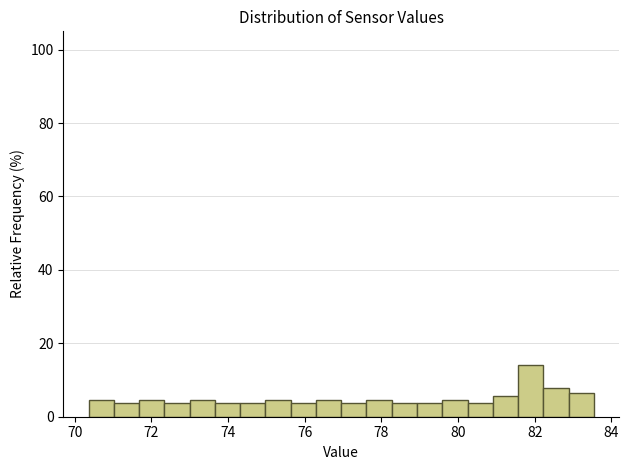

Read against the x-axis, roughly where is the centre of the tallest bar?

81.8